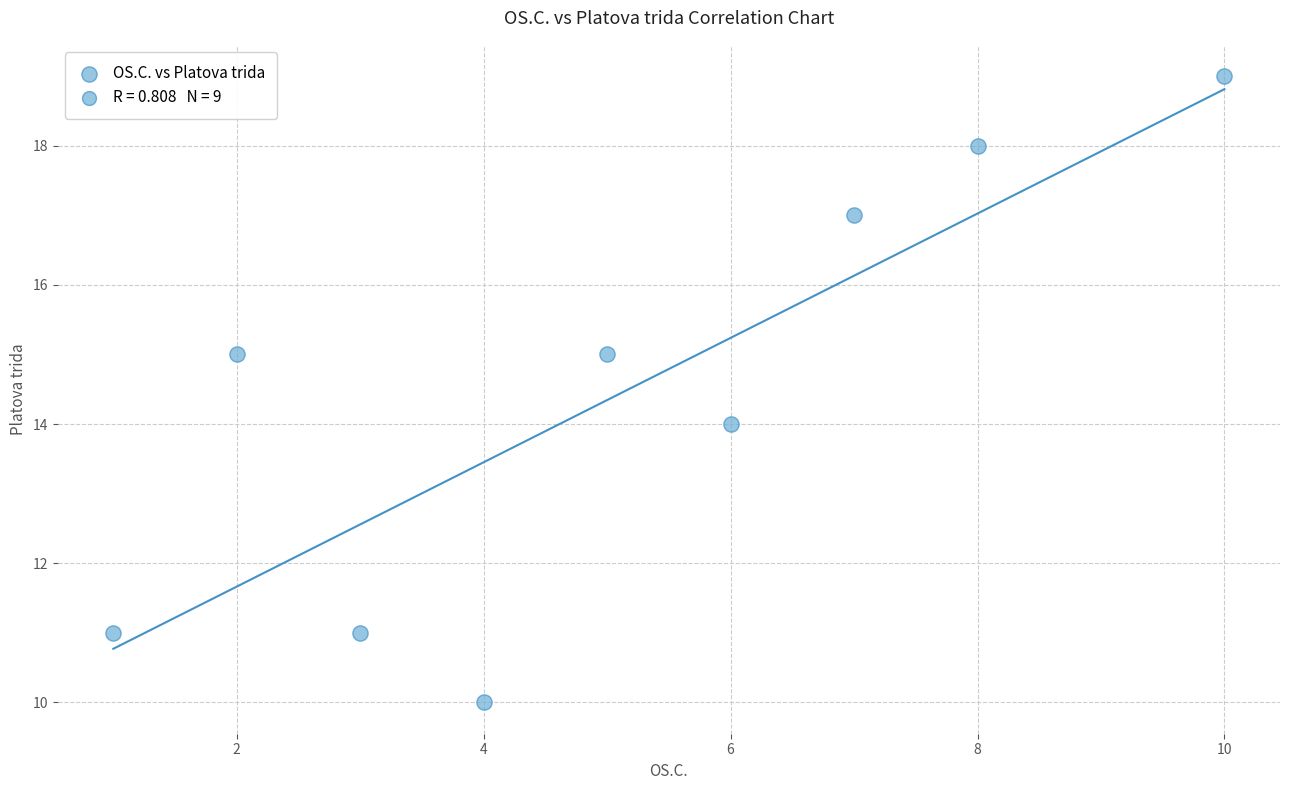

What is the average X value?

5